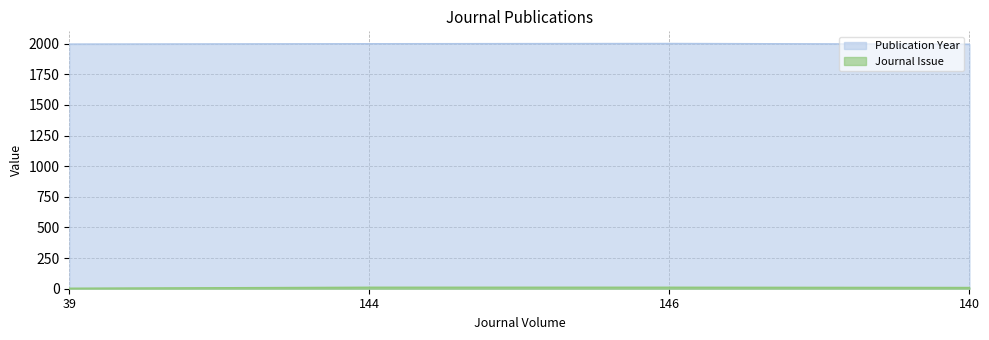

Which has a higher value, 39 or 146?

146